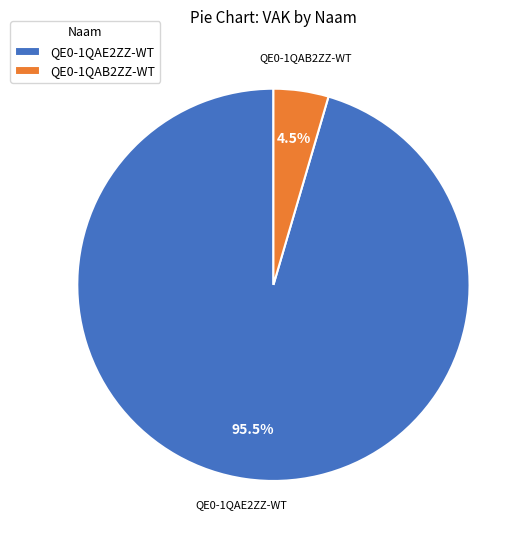

Is there any slice that represents more than half of the pie?

Yes